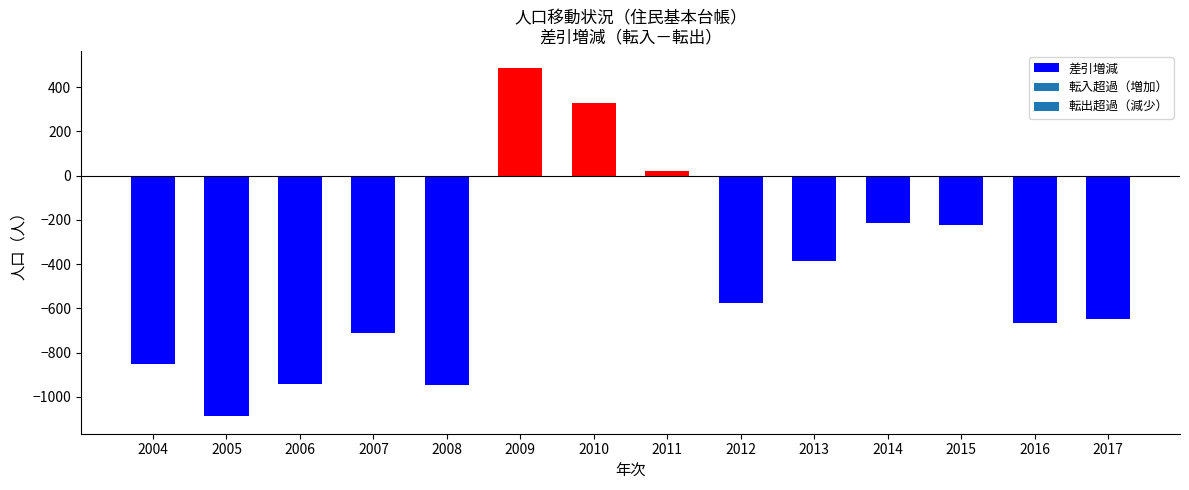

The chart shows a value of -1664 at 2005. True or false?

False